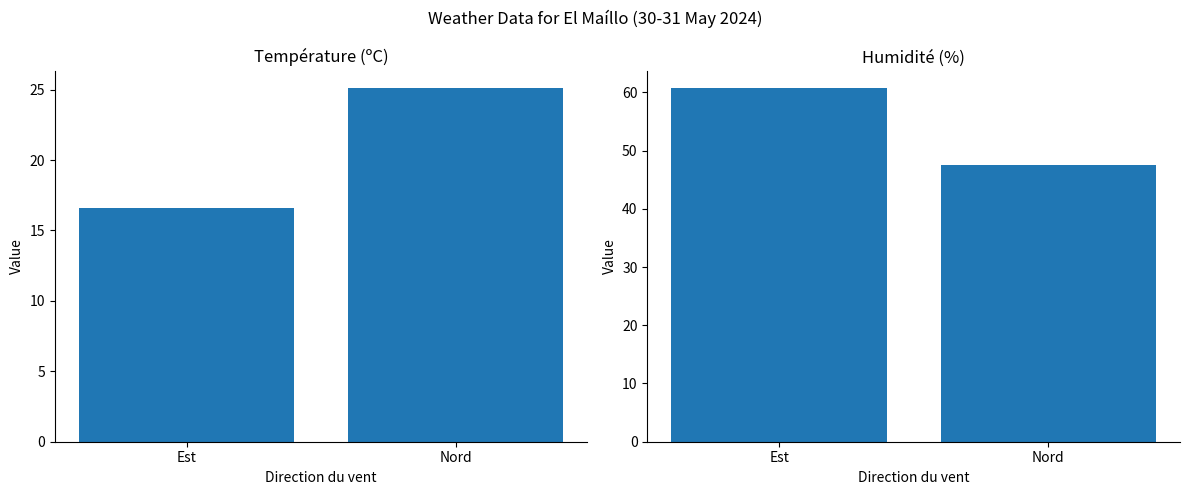

Which series has the widest spread of values?

Humidité (%)